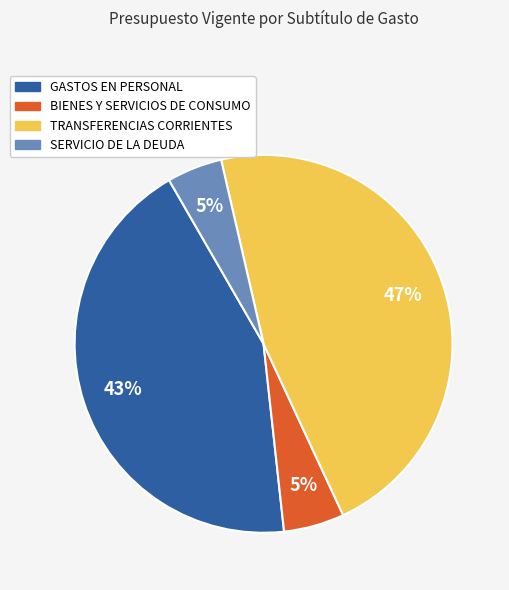

What percentage is the SERVICIO DE LA DEUDA slice, to the nearest percent?

5%